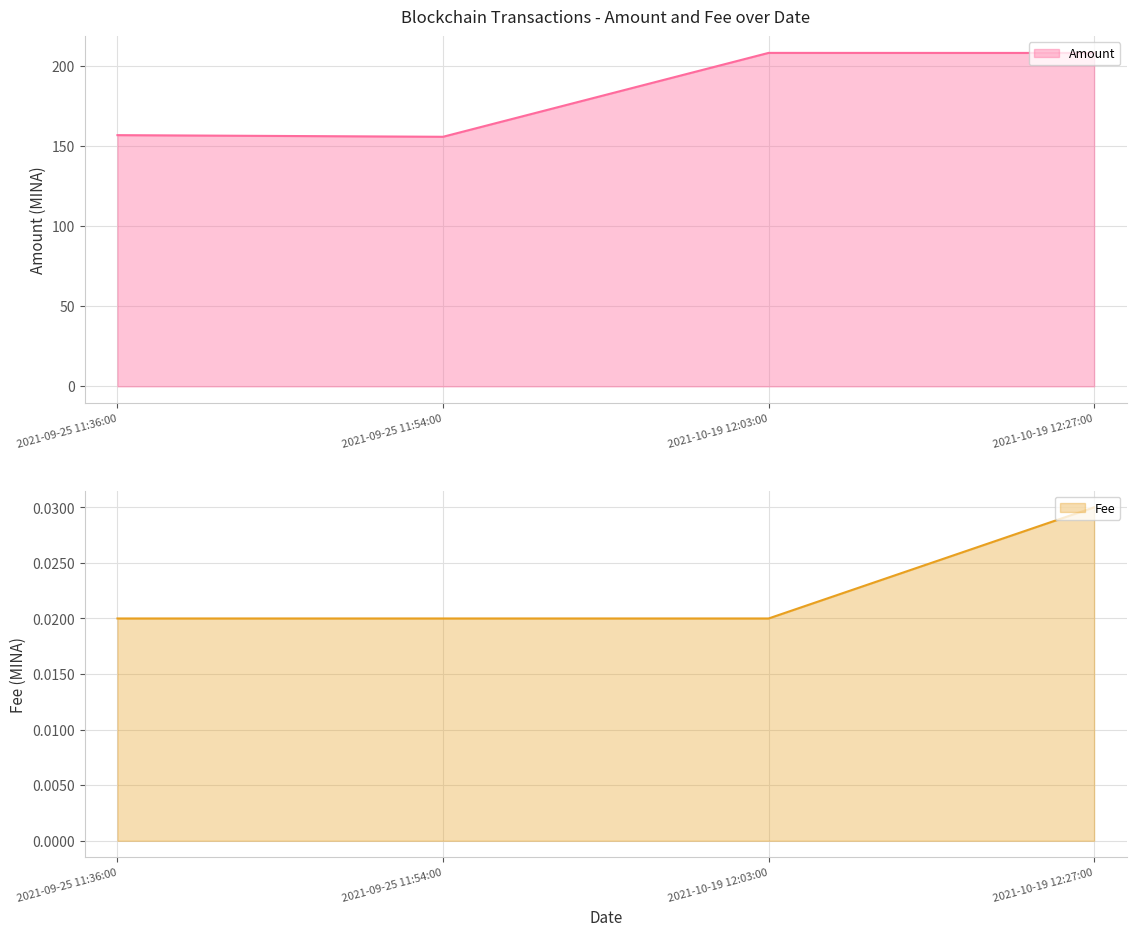

Reading right to left, list all the values displayed in this chart.

Amount: 2021-10-19 12:27:00=208.0	2021-10-19 12:03:00=208.0	2021-09-25 11:54:00=155.7	2021-09-25 11:36:00=156.7
Fee: 2021-10-19 12:27:00=0.0	2021-10-19 12:03:00=0.0	2021-09-25 11:54:00=0.0	2021-09-25 11:36:00=0.0